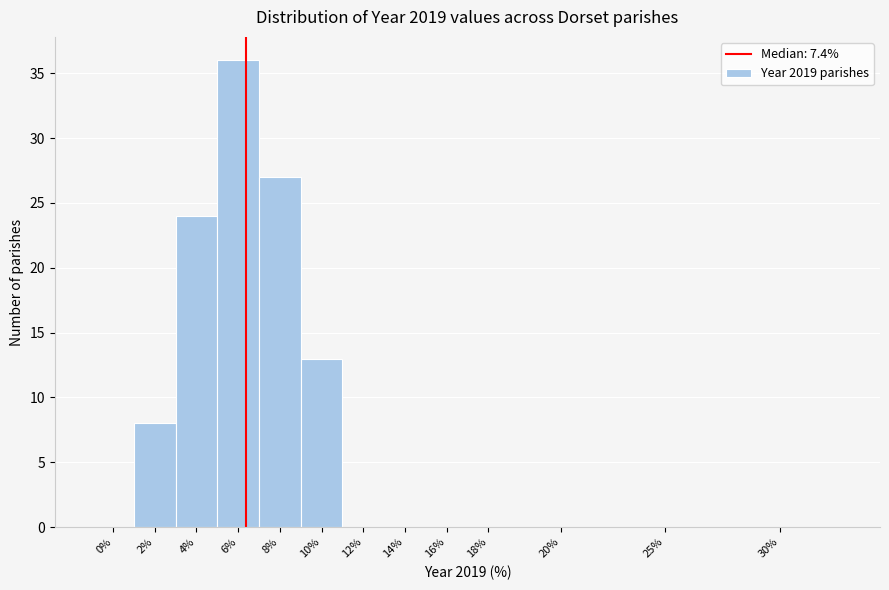

Reading right to left, transcribe all the data shown in this chart.

30%=0	25%=0	20%=0	18%=0	16%=0	14%=0	12%=0	10%=13	8%=27	6%=36	4%=24	2%=8	0%=0